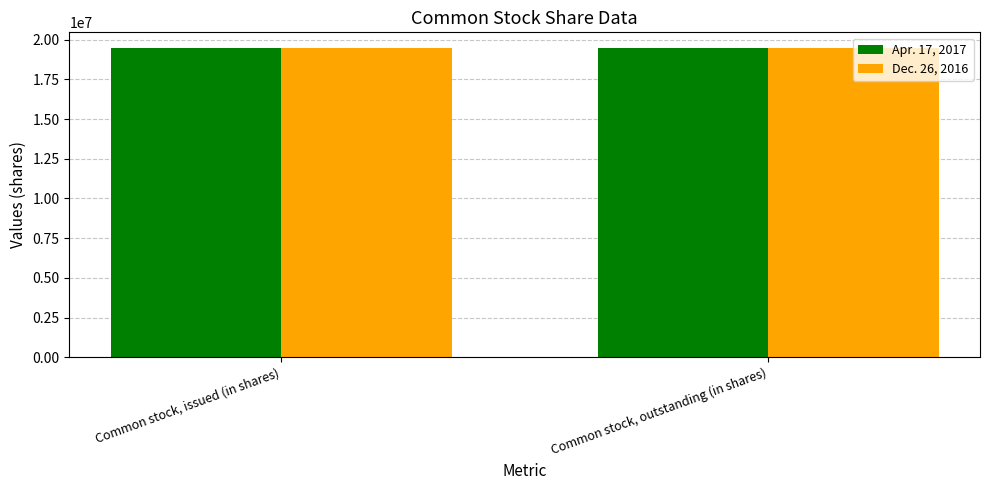

What is the greatest value displayed?

19488754